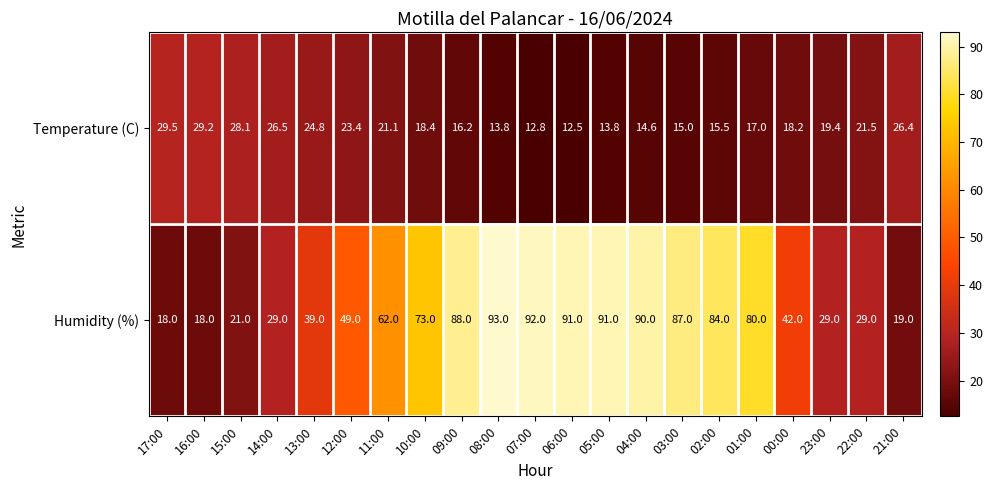

Which series has the largest range (max minus min)?

Humidity (%)